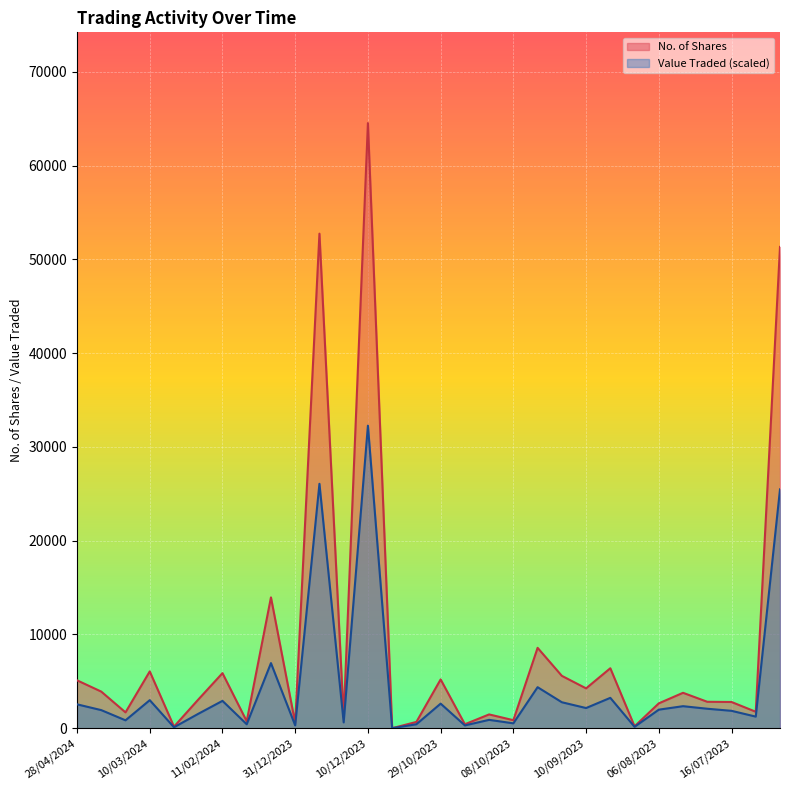

True or false: No. of Shares has more than 1 points higher than both neighbors.

True